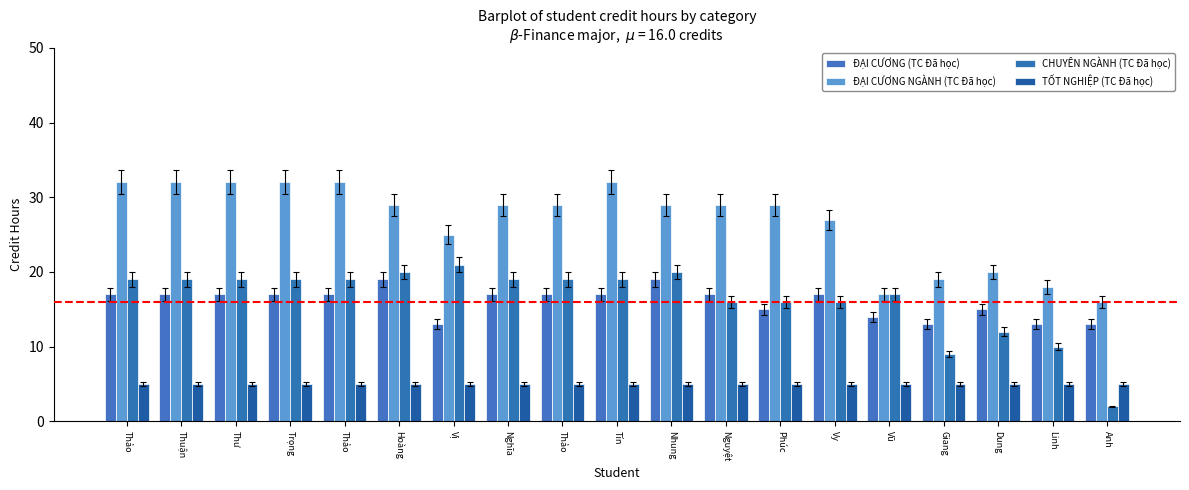

What is the total value across all series at Thảo?

73